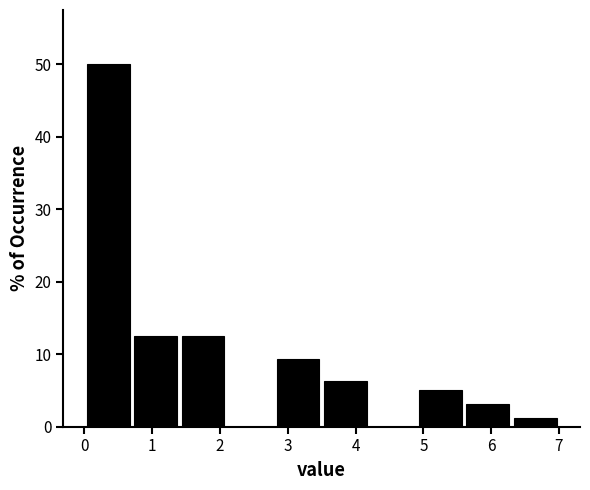

Reading left to right, transcribe this chart: for each bar, give the range it covers on the x-axis and its height. The values are not printed on the chart, so give them approximately, as read against the axis.

0.0 to 0.7: 50
0.7 to 1.4: 13
1.4 to 2.1: 13
2.1 to 2.8: 0
2.8 to 3.5: 9
3.5 to 4.2: 6
4.2 to 4.9: 0
4.9 to 5.6: 5
5.6 to 6.3: 3
6.3 to 7.0: 1